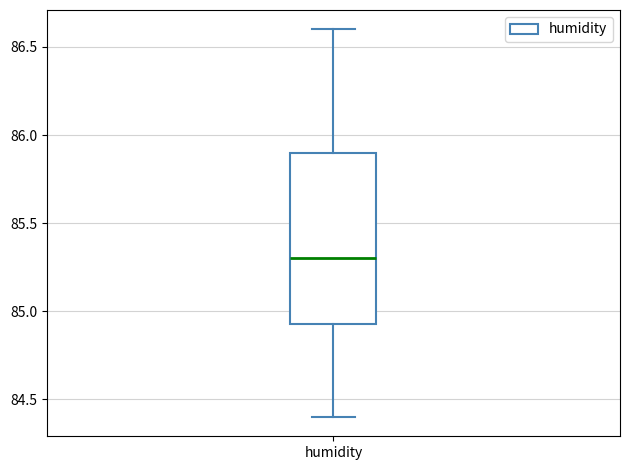

Transcribe this box plot: give where the median line is, the range the box spans, and where the two whiskers end, as read against the y-axis. The values are not printed on the chart, so give them approximately, as read against the axis.

median 85.30, box 84.95 to 85.90, whiskers 84.40 to 86.60